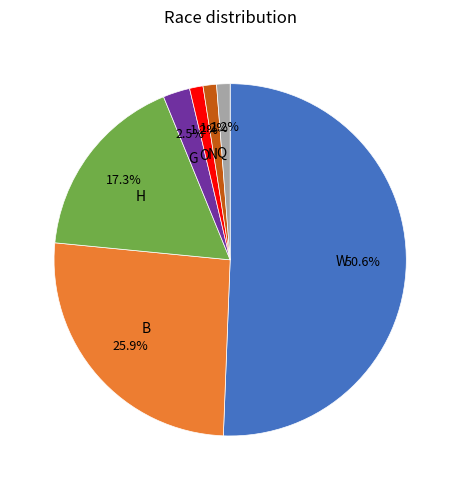

To the nearest percent, what portion does W represent?

51%